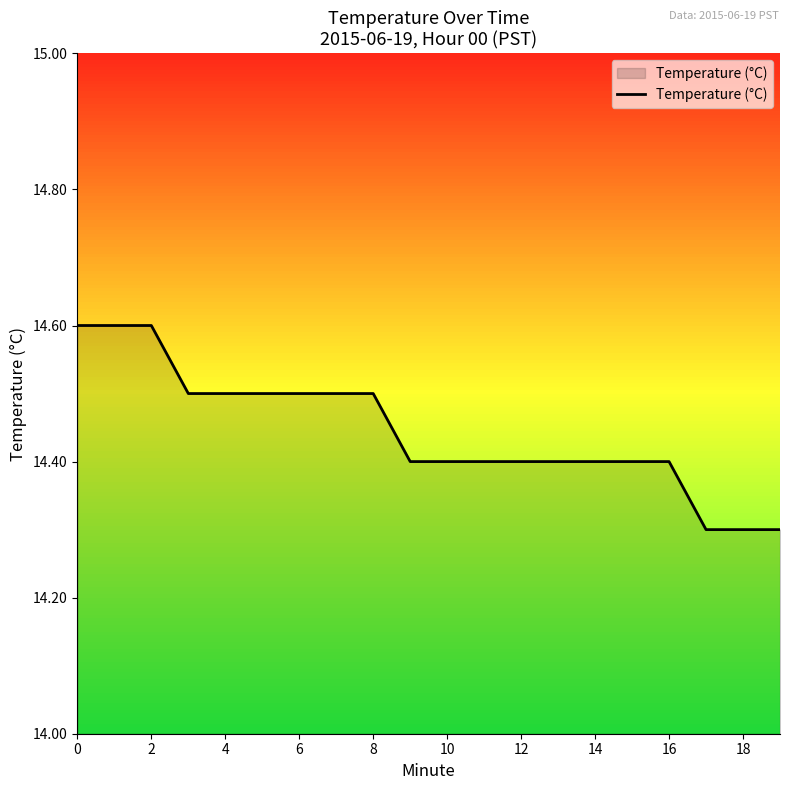

What is the minimum value shown in the chart?

14.3